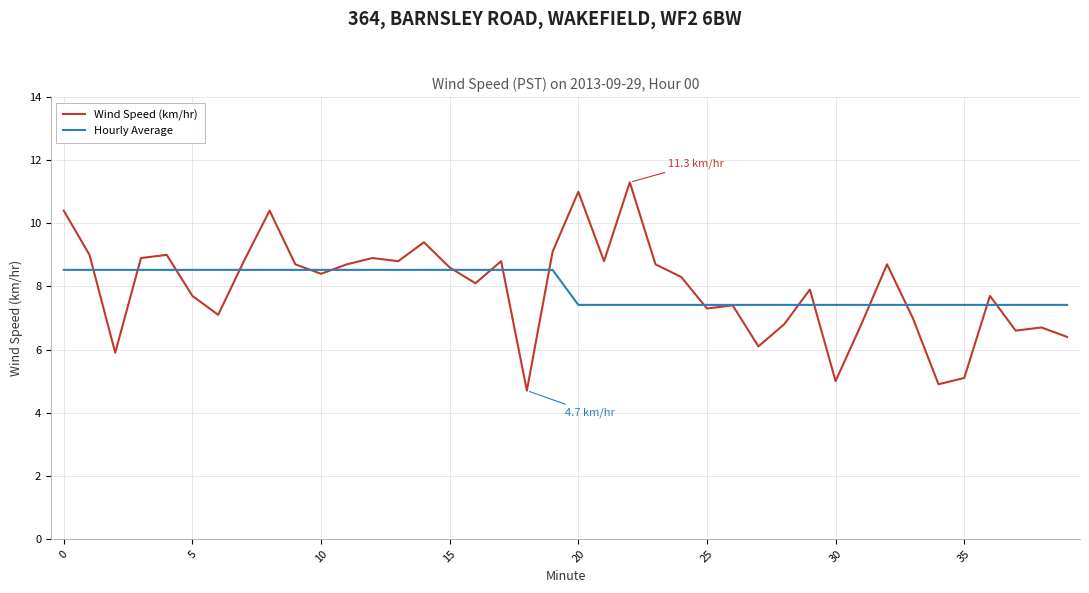

Which series has the widest spread of values?

Wind Speed (km/hr)